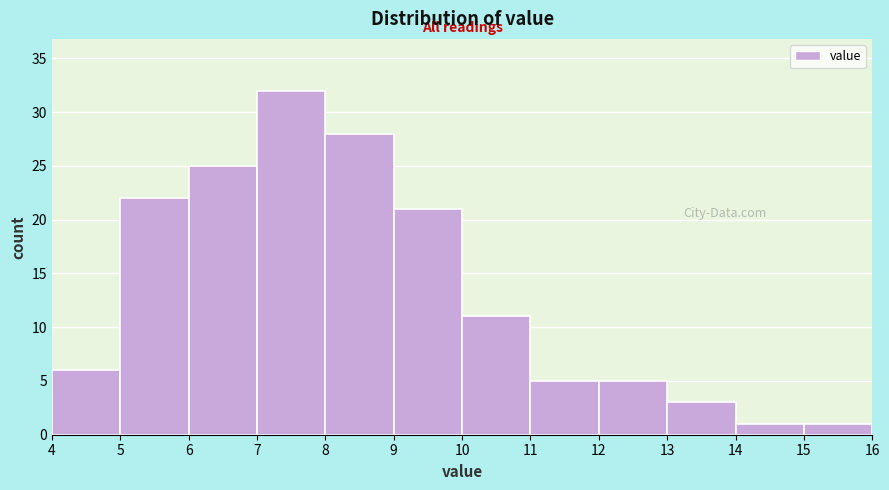

Reading left to right, list every bar in this chart as the range it spans on the x-axis followed by its height. The values are not printed on the chart, so give them approximately, as read against the axis.

4 to 5: 6
5 to 6: 22
6 to 7: 25
7 to 8: 32
8 to 9: 28
9 to 10: 21
10 to 11: 11
11 to 12: 5
12 to 13: 5
13 to 14: 3
14 to 15: 1
15 to 16: 1